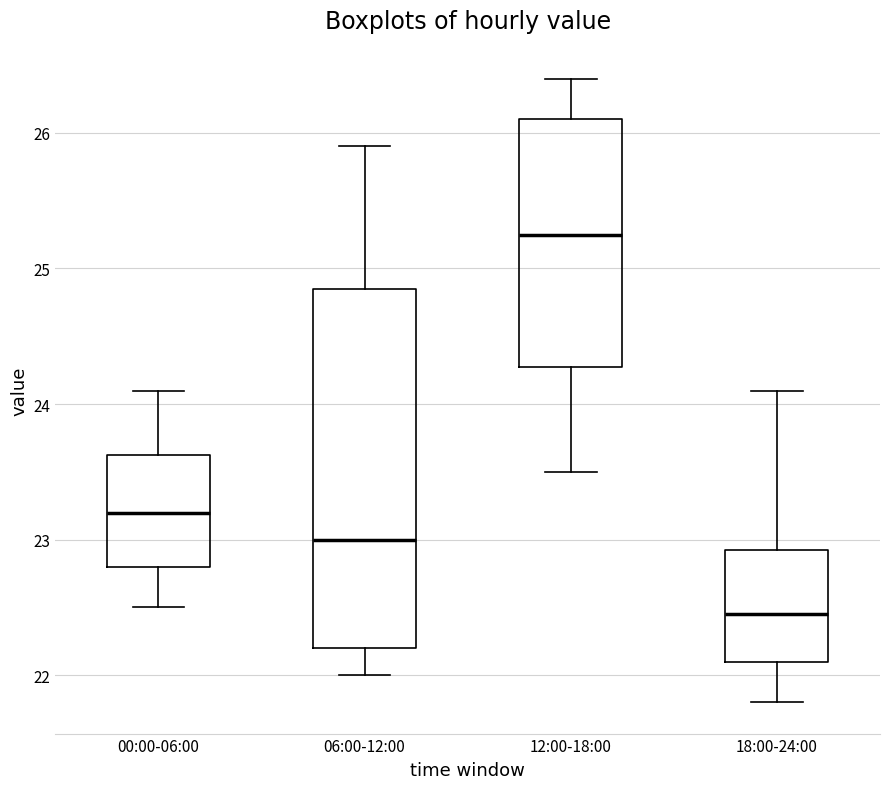

Where does the lower whisker of the box for 00:00-06:00 end on the y-axis? The values are not printed on the chart, so give them approximately, as read against the axis.

22.5